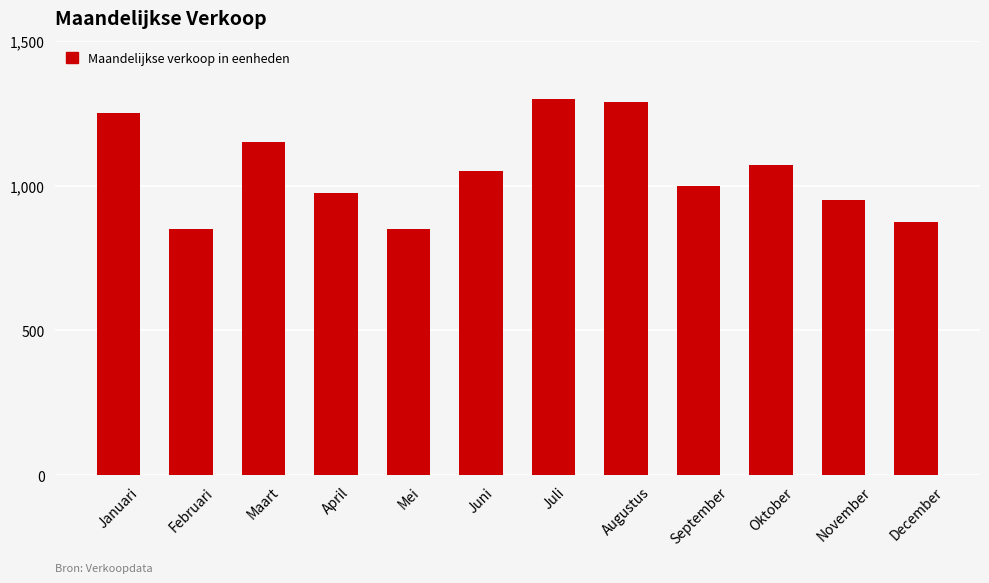

True or false: the data shows 289 at September.

False